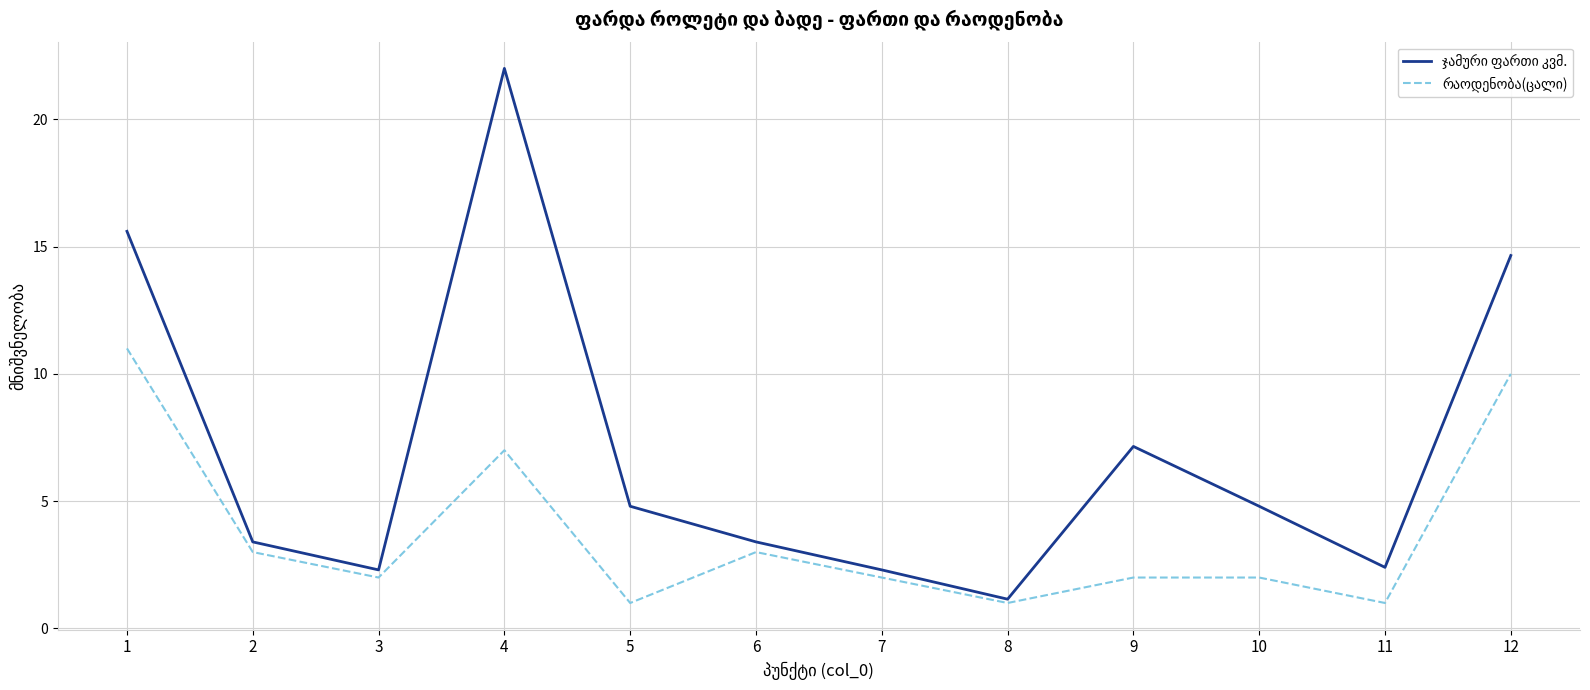

How many lines are shown in the chart?

2